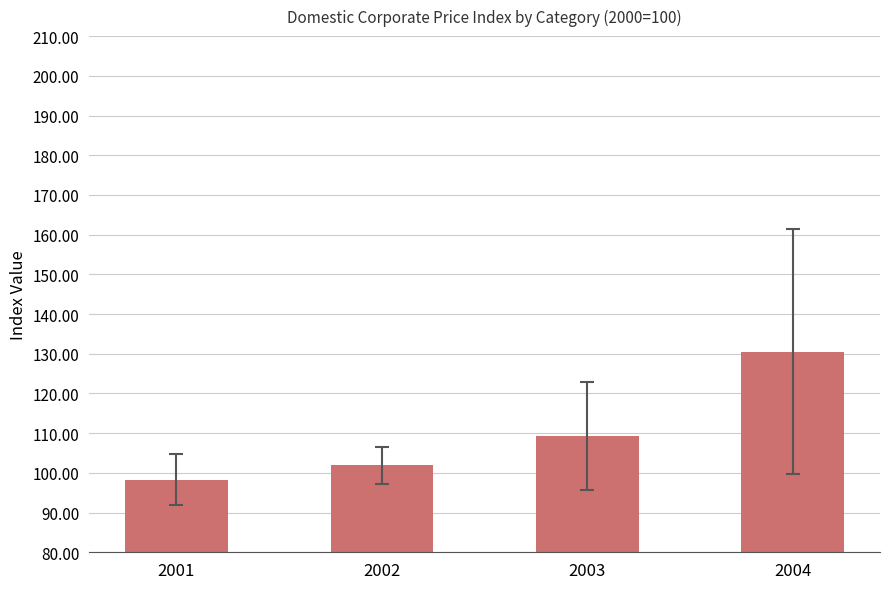

What is the sum of all values?

440.0